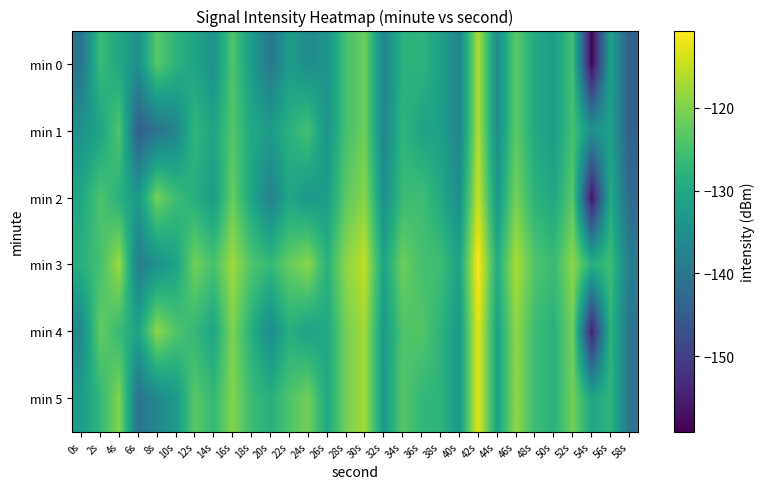

At 46s, list the series in order from smallest to largest.

min 0, min 1, min 2, min 4, min 5, min 3